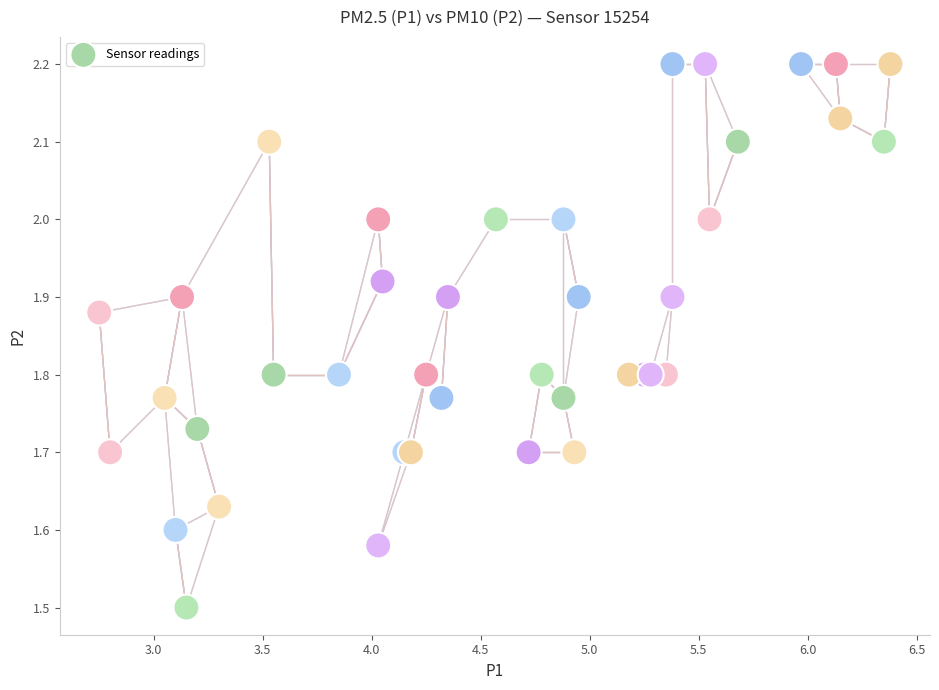

What Y value in the scatter plot is closest to 1?

1.5